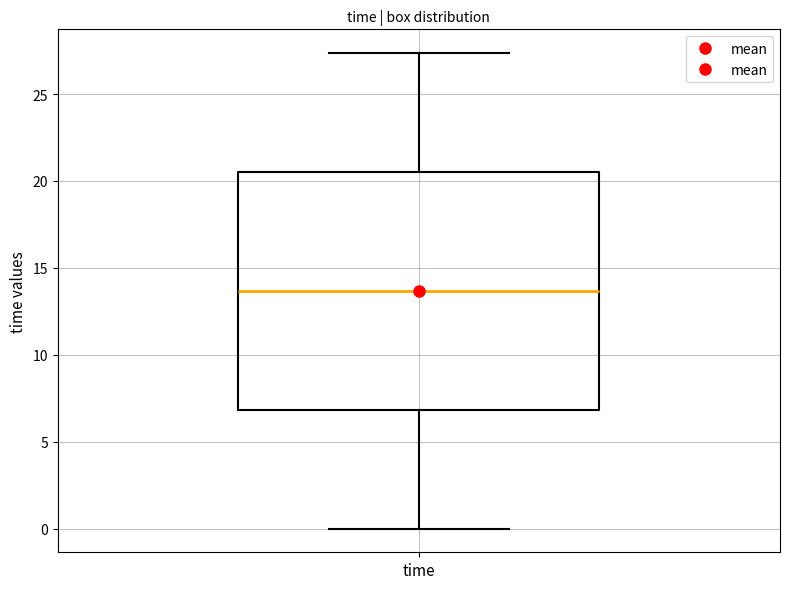

Read this box plot against the y-axis: the position of the median line, the range covered by the box, and the ends of both whiskers. The values are not printed on the chart, so give them approximately, as read against the axis.

median 13.5, box 7.0 to 20.5, whiskers 0.0 to 27.5